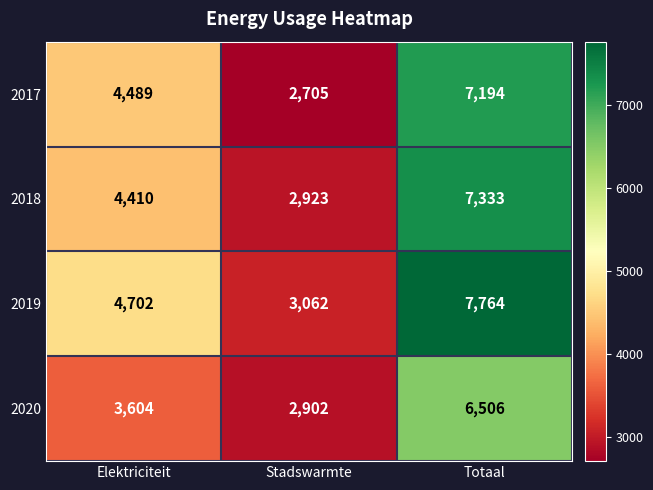

Which series has the largest total across all categories?

2019